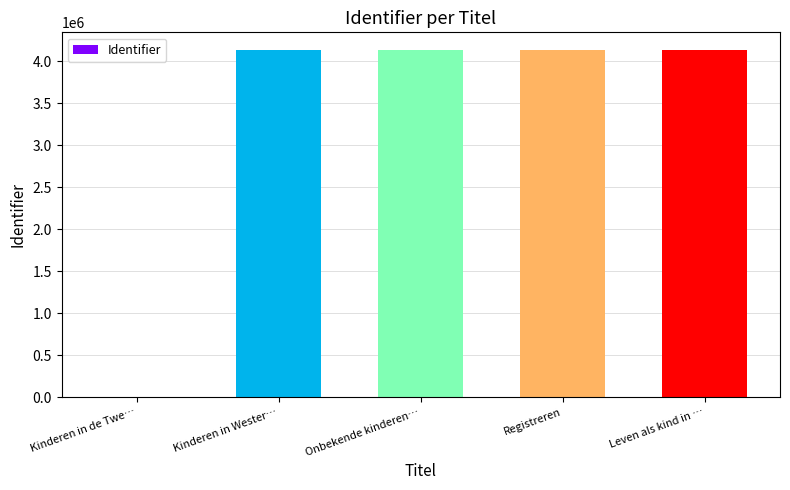

Is it true that the value at Leven als kind in … is 4135604?

True